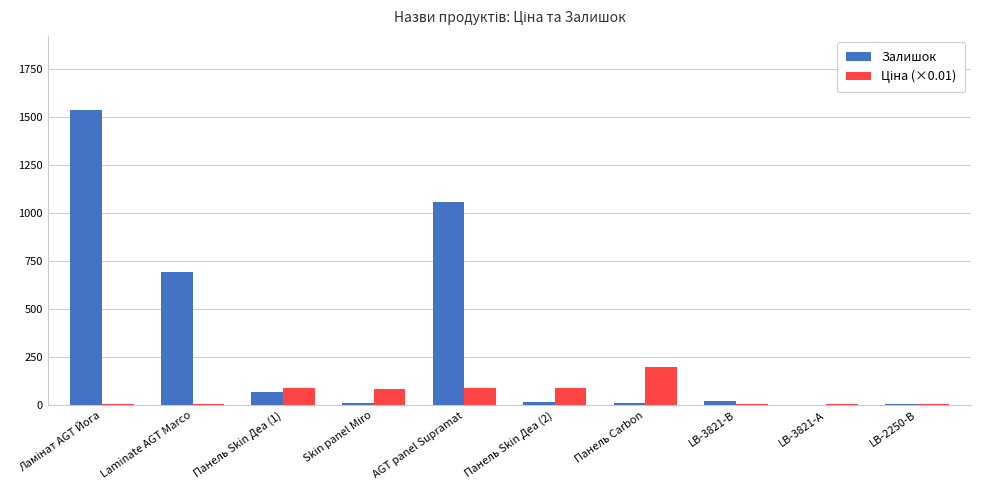

Which series has the largest total across all categories?

Залишок